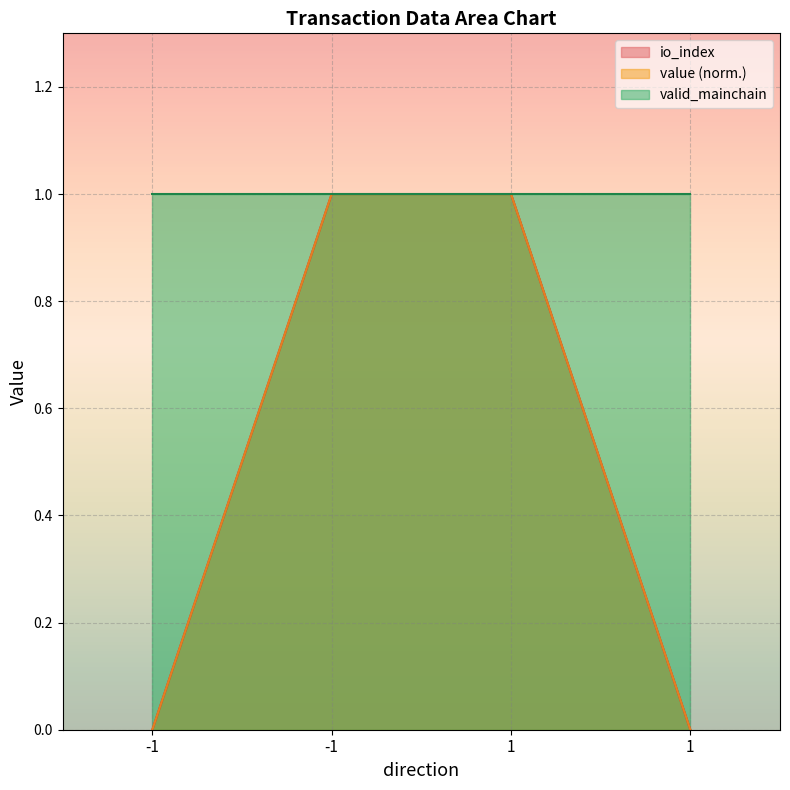

What are all the series names shown in the legend?

io_index, value (norm.), valid_mainchain